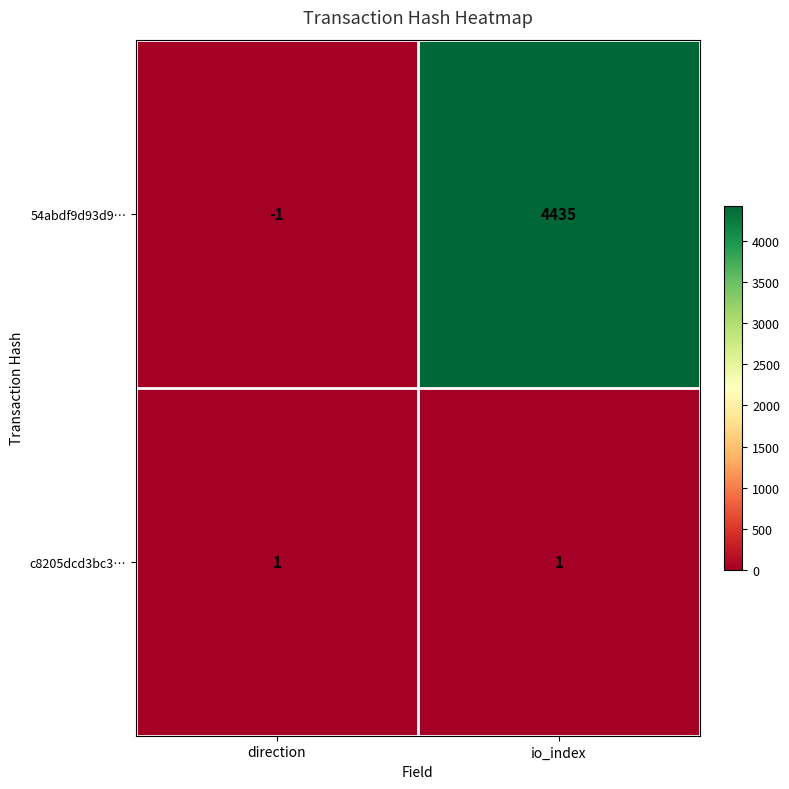

What is the difference between the maximum and minimum values in the 54abdf9d93d9… series?

4436